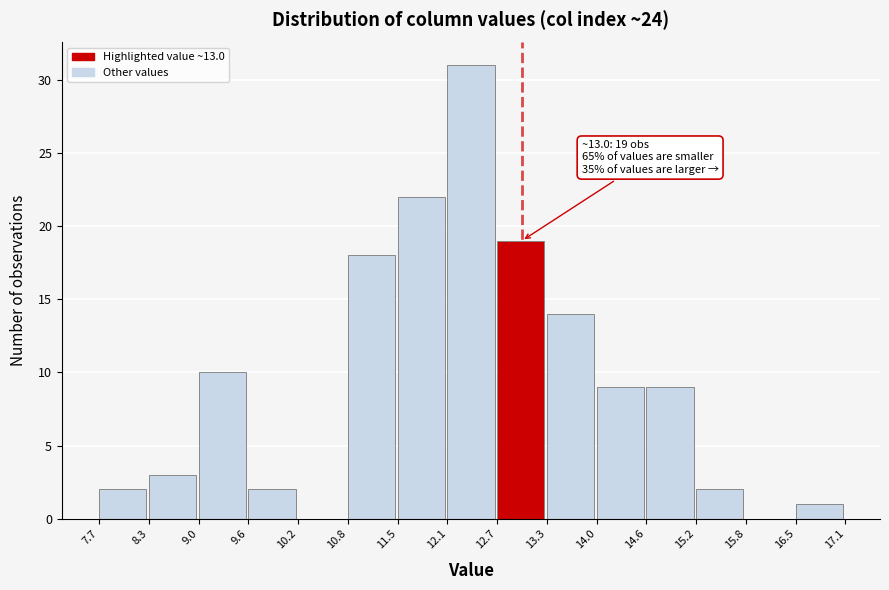

Which range on the x-axis has the tallest bar?

12.1 to 12.7